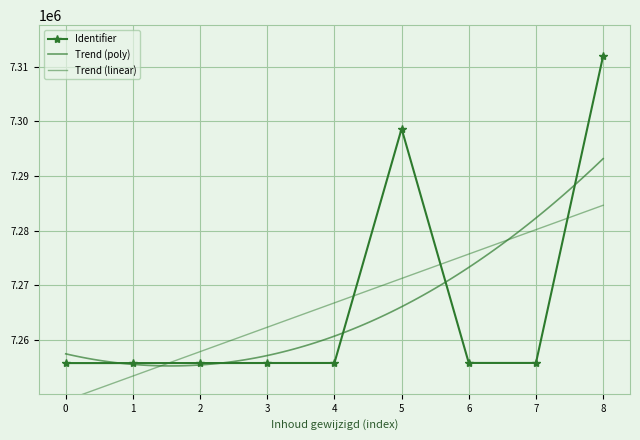

What is the highest value of the Identifier series?

7312015